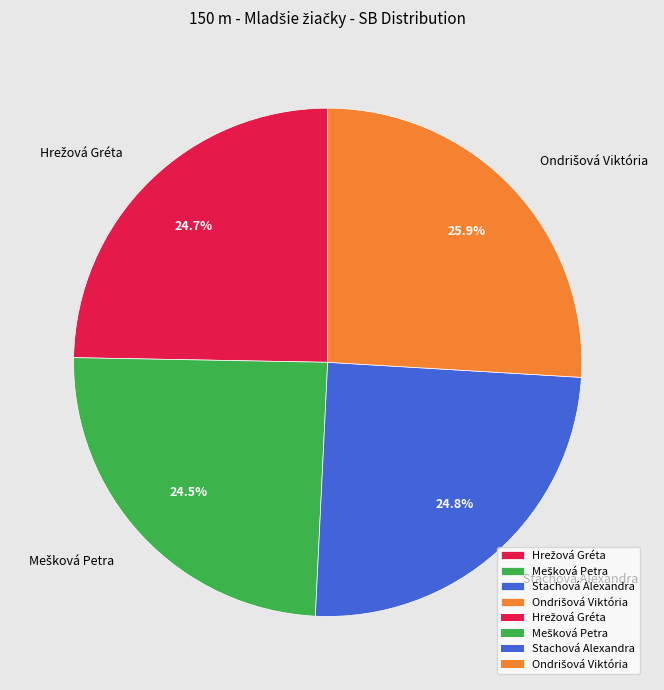

What portion of the pie excludes Stachová Alexandra?

75.2%